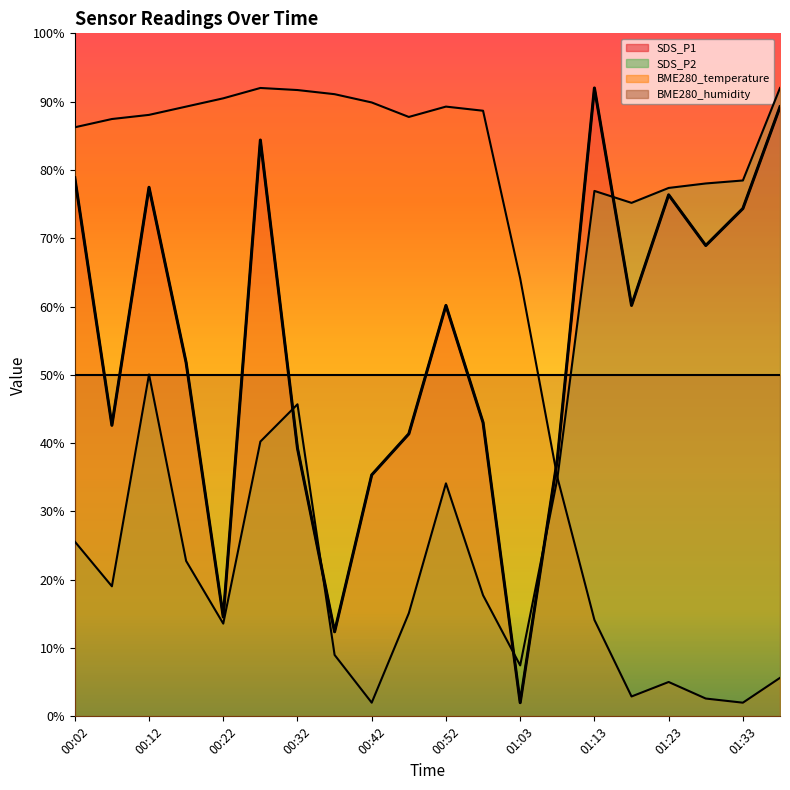

The BME280_temperature series shows 5.6 at 01:38. True or false?

True